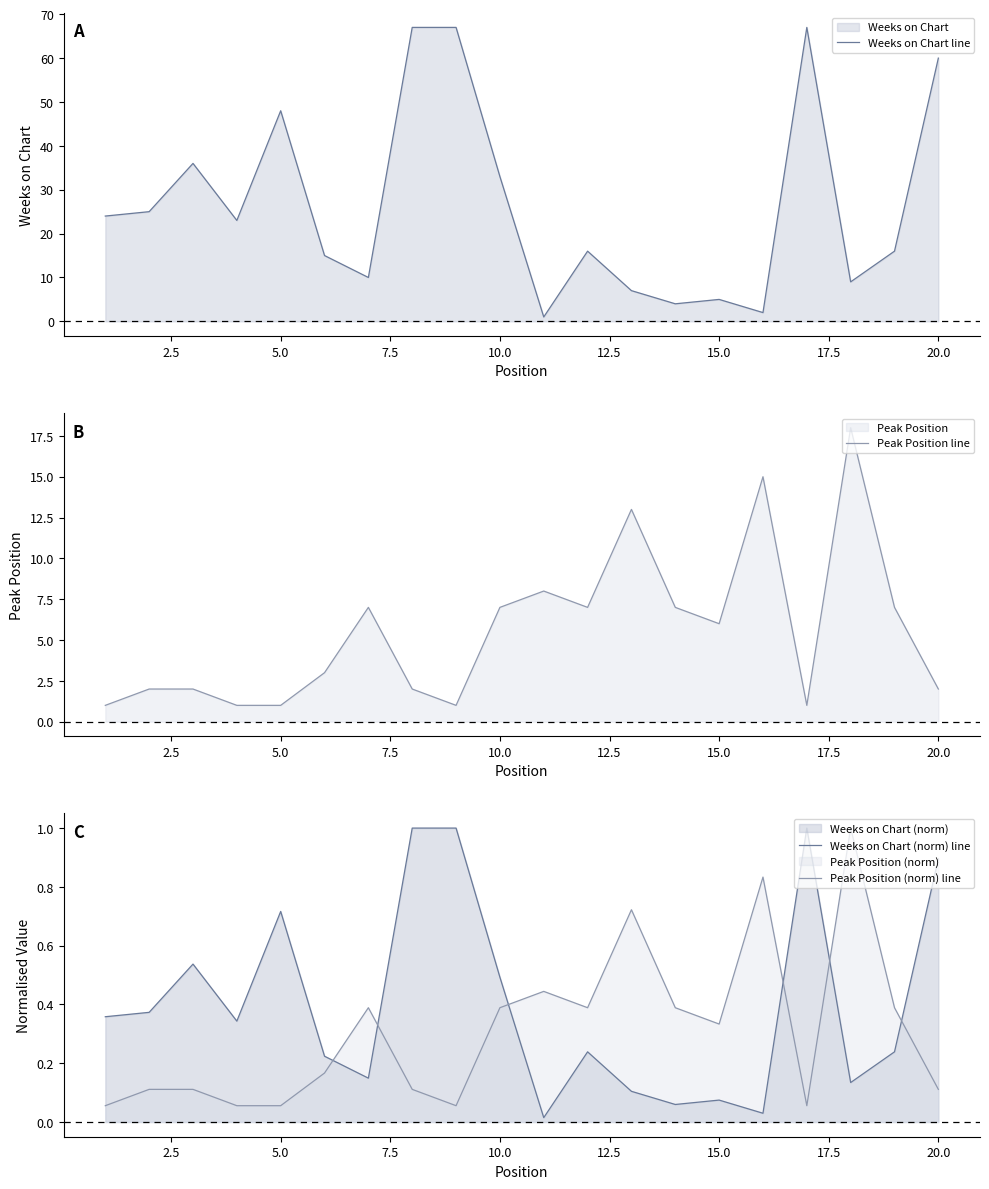

Where is Weeks on Chart line nearest to the value 34?

10.0